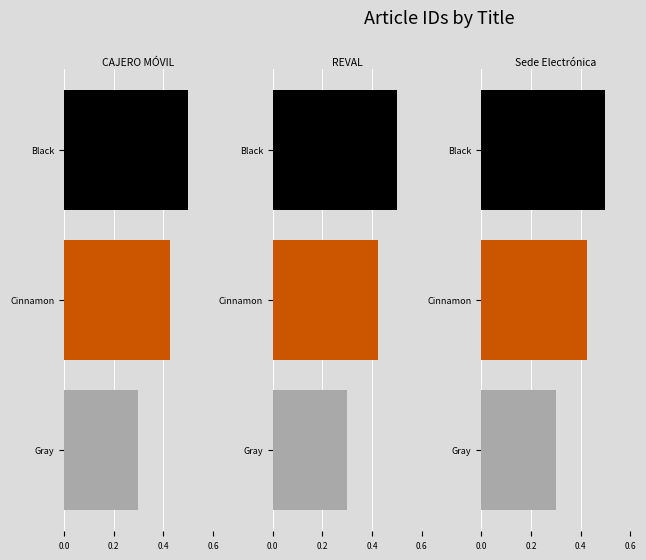

What are all the series names shown in the legend?

CAJERO MÓVIL, REVAL, Sede Electrónica